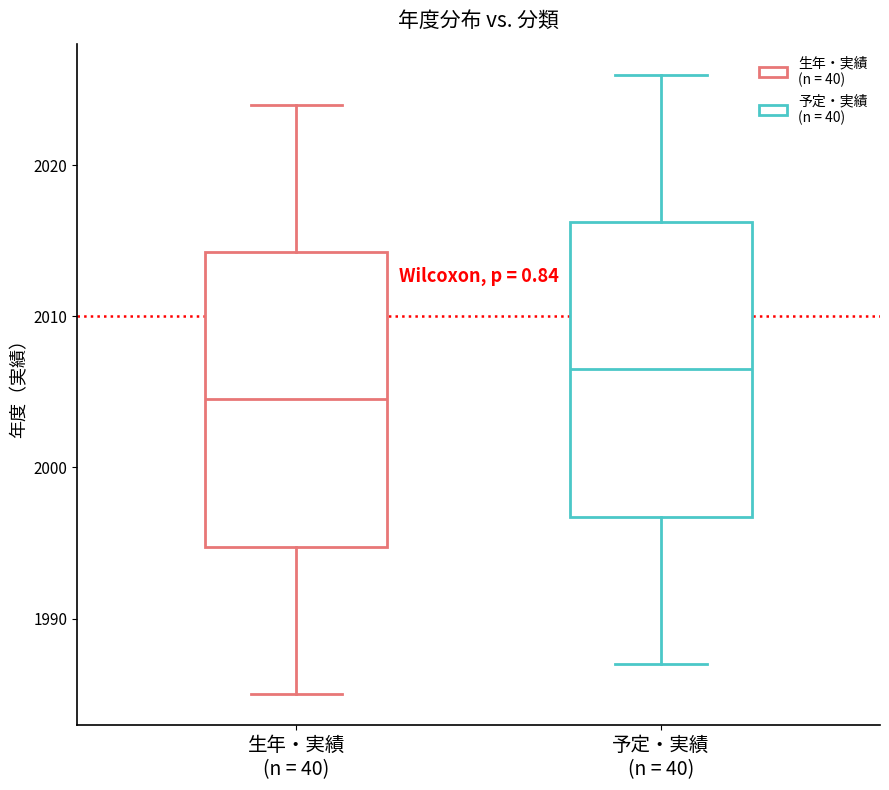

Reading left to right, transcribe this box plot: for each box, give where its median line is, the range the box spans, and where its two whiskers end, as read against the y-axis. The values are not printed on the chart, so give them approximately, as read against the axis.

生年・実績 (n = 40): median 2005, box 1995 to 2014, whiskers 1985 to 2024
予定・実績 (n = 40): median 2007, box 1997 to 2016, whiskers 1987 to 2026